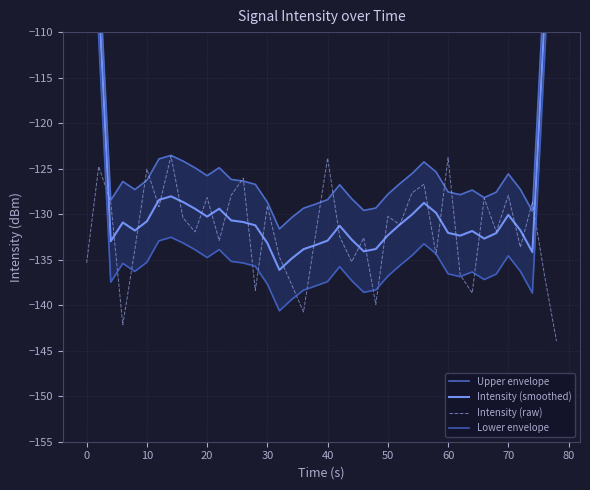

What are all the series names shown in the legend?

Upper envelope, Intensity (smoothed), Intensity (raw), Lower envelope